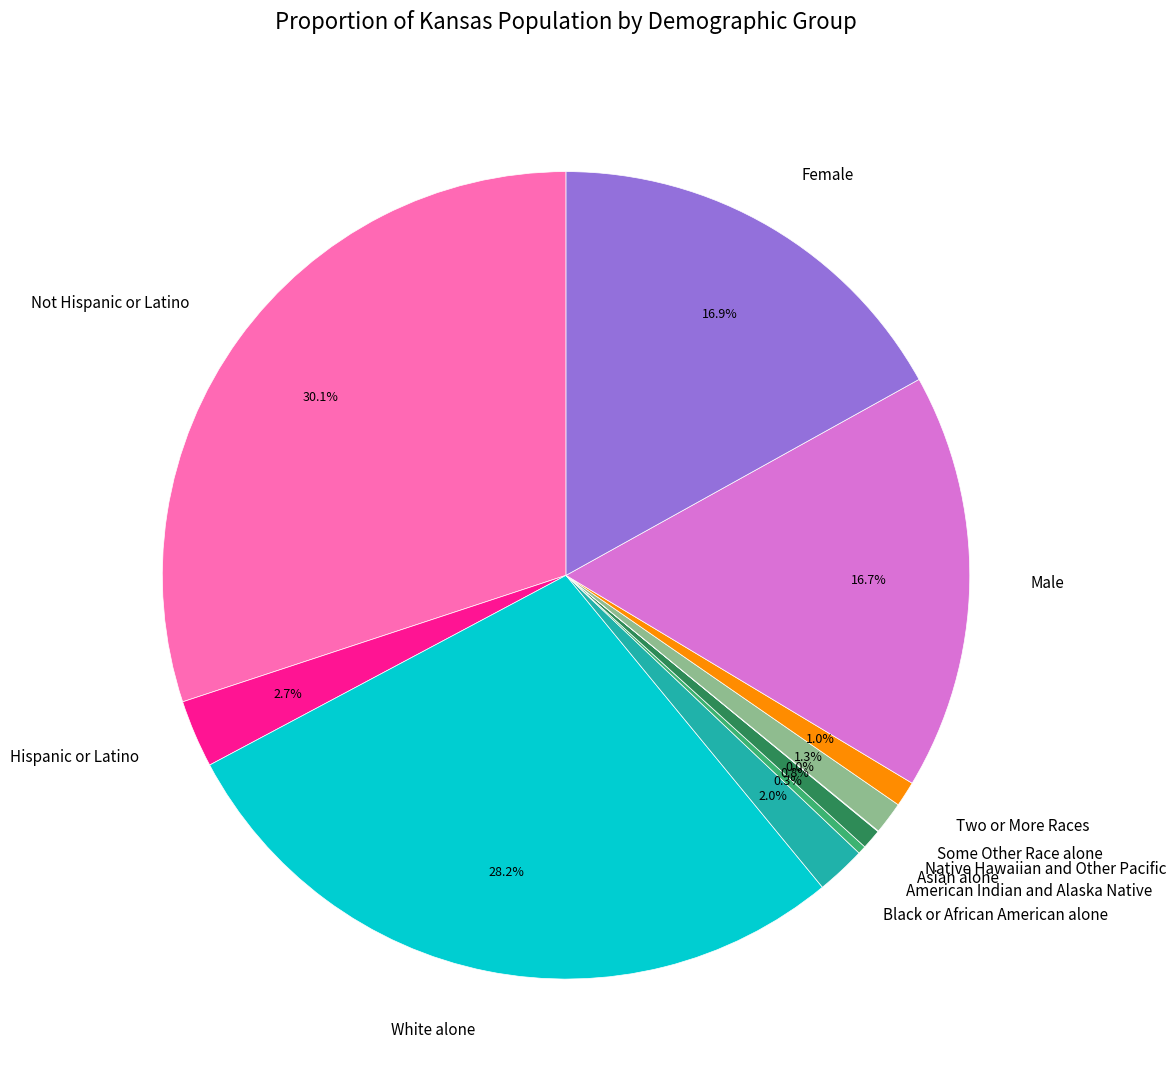

To the nearest percent, what is the difference between the largest and smallest slice percentages?

30%